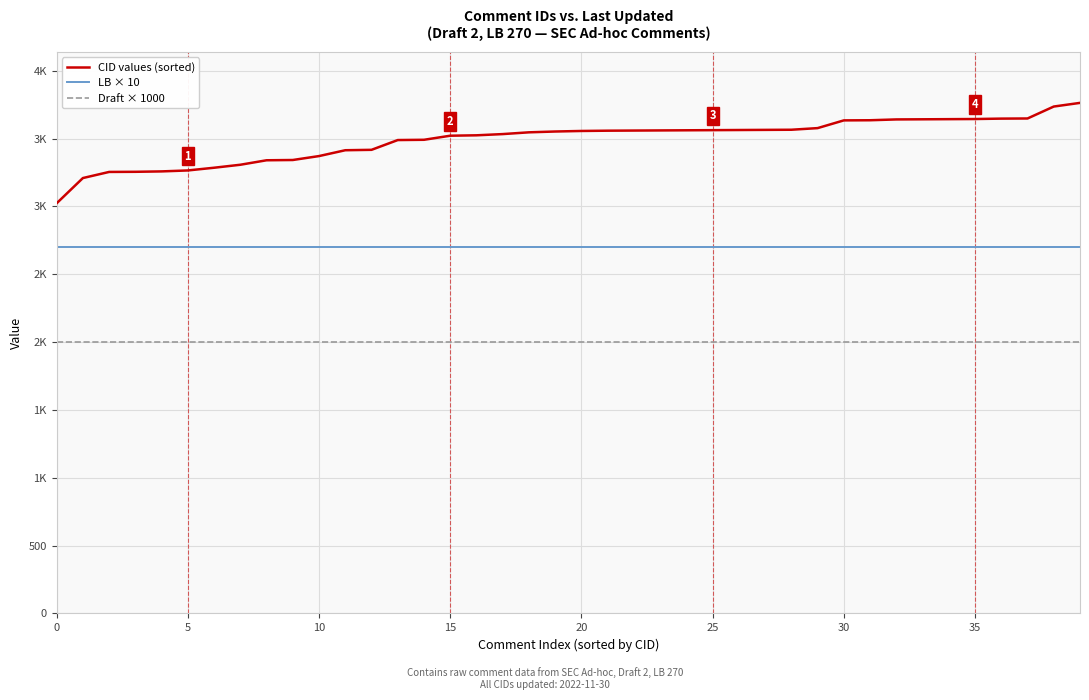

At which label is CID values (sorted) closest to 3393?

11